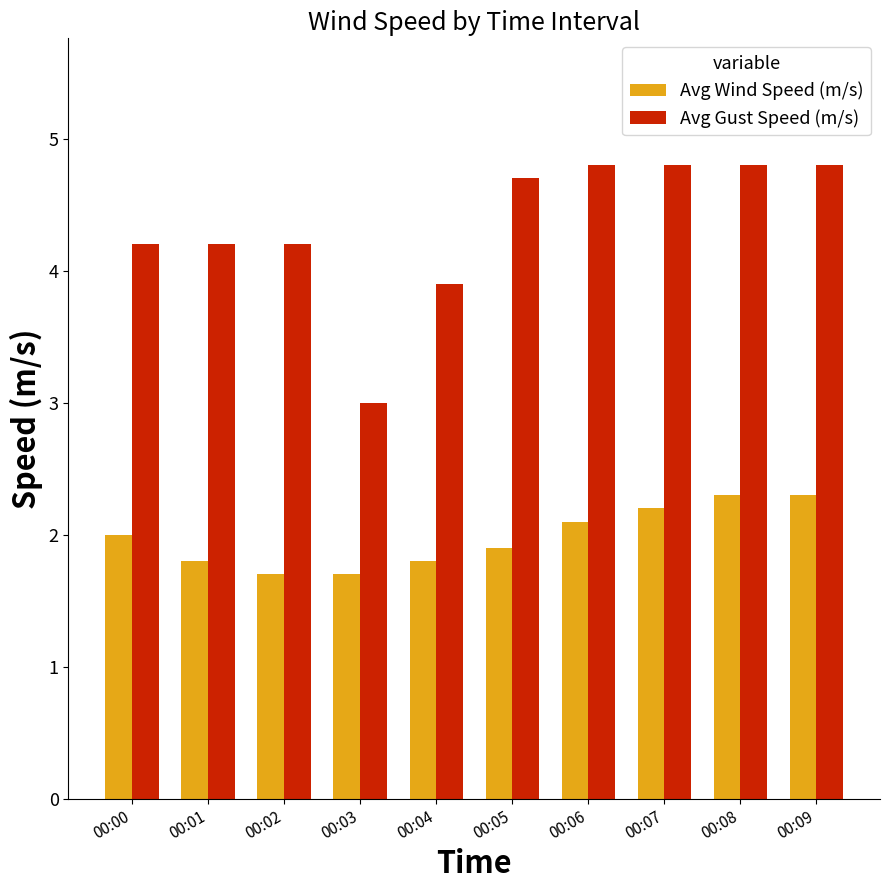

How many bars are there in each group?

2